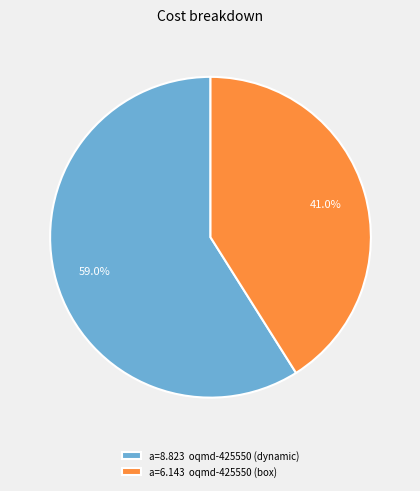

What is the largest slice in the pie chart?

a=8.823 oqmd-425550 (dynamic)